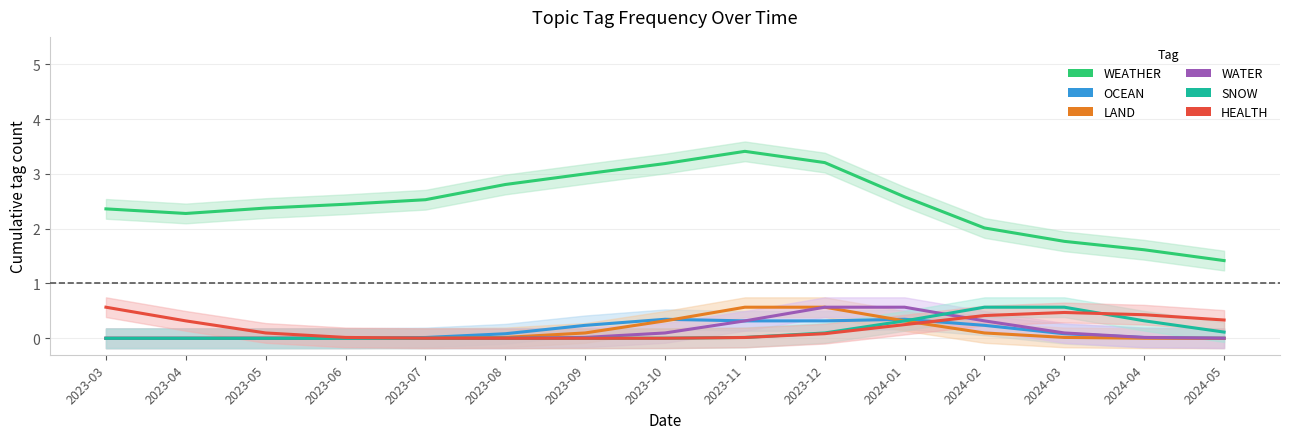

How many values in OCEAN are above zero?

13